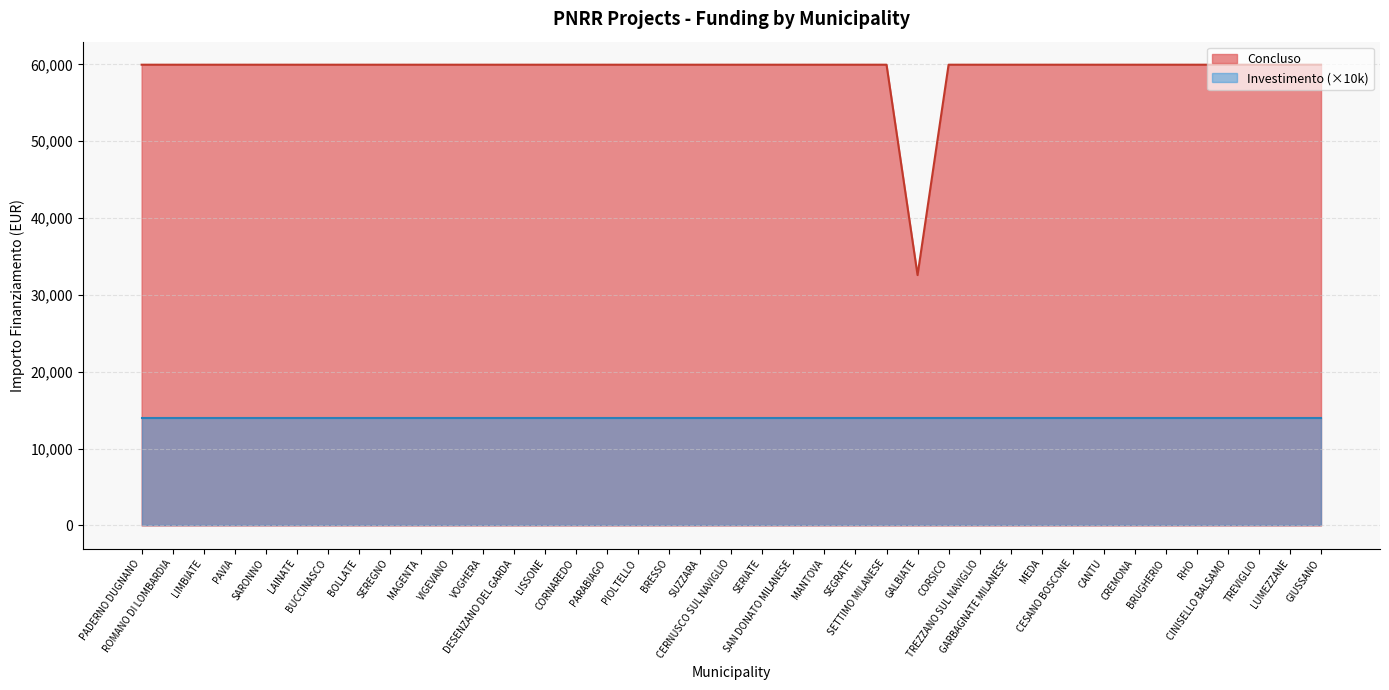

What is the smallest value displayed?

14000